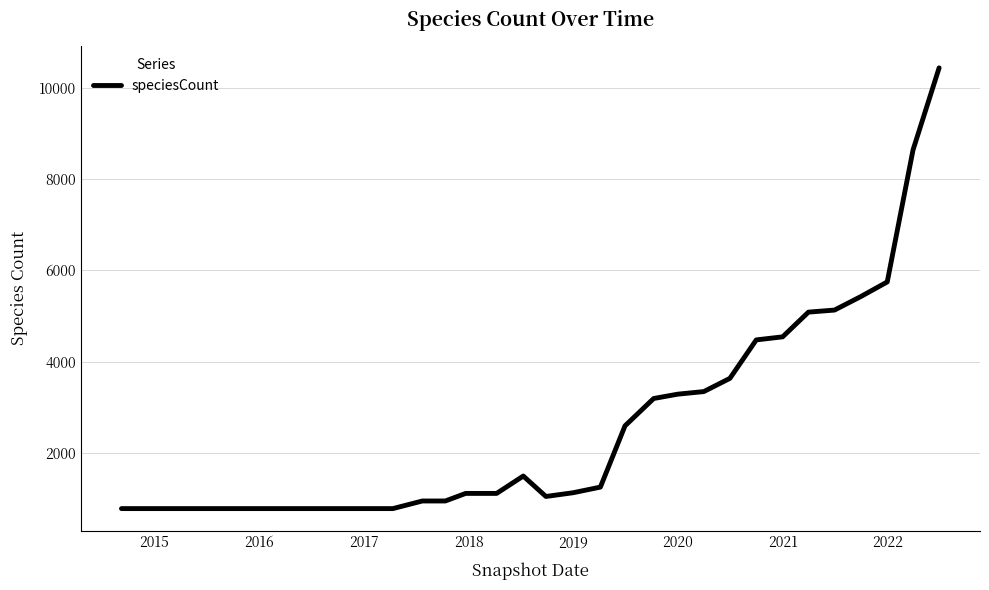

How many values are below 1126?

16